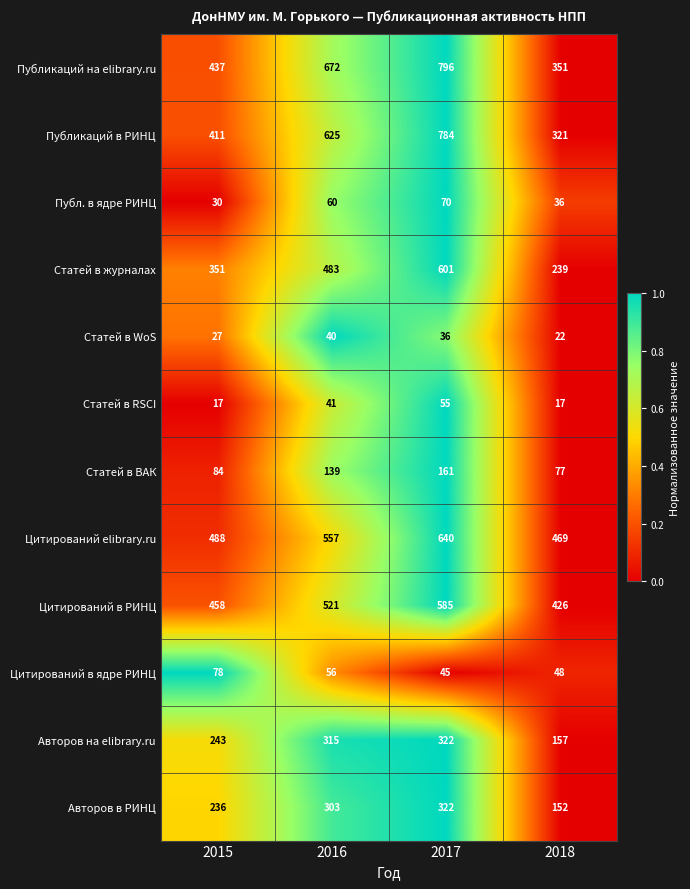

Is it true that Публ. в ядре РИНЦ equals 70 at 2017?

True